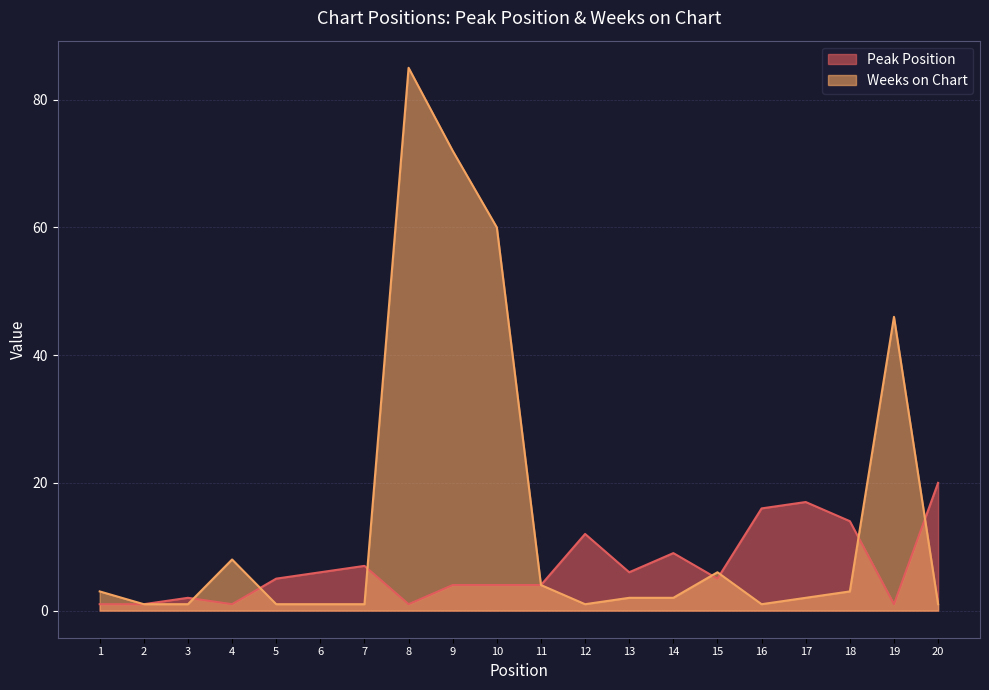

Is it true that Weeks on Chart equals 3 at 13?

False